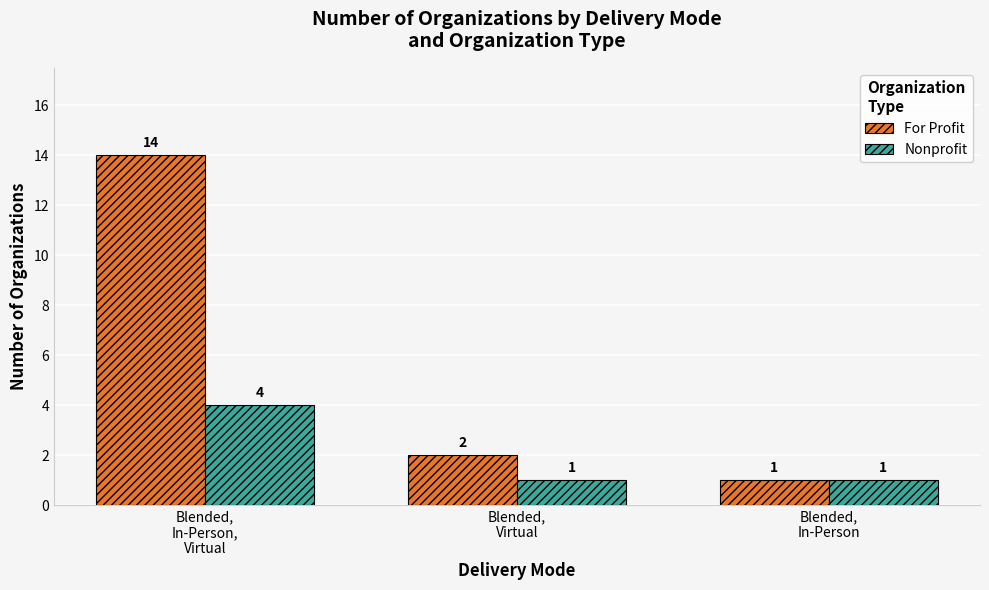

Which series has the widest spread of values?

For Profit